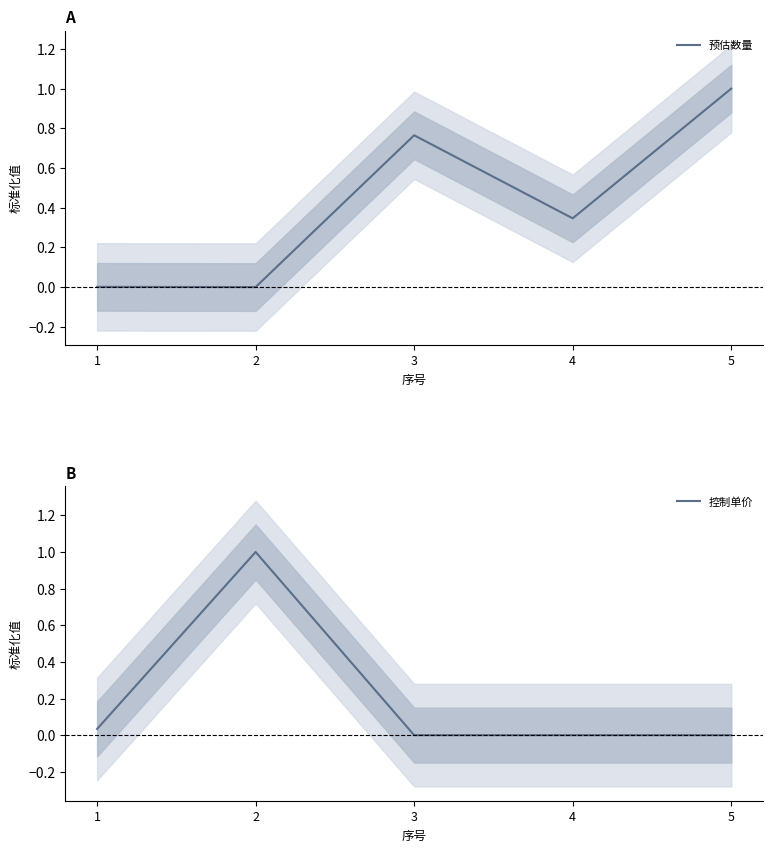

Between which two adjacent categories do 预估数量 and 控制单价 first intersect?

2 and 3